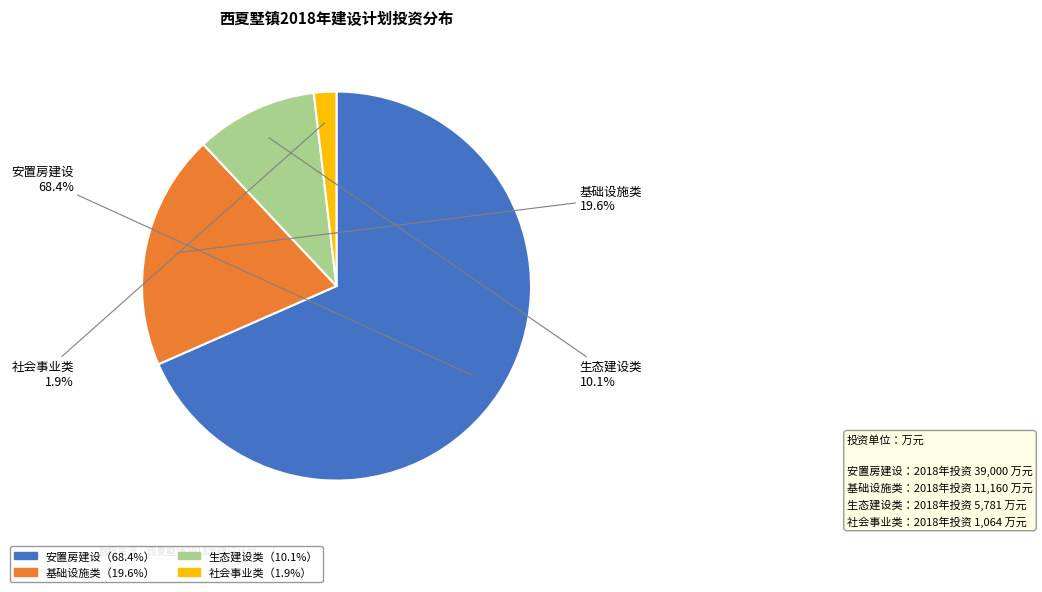

How many slices are in this pie chart?

4